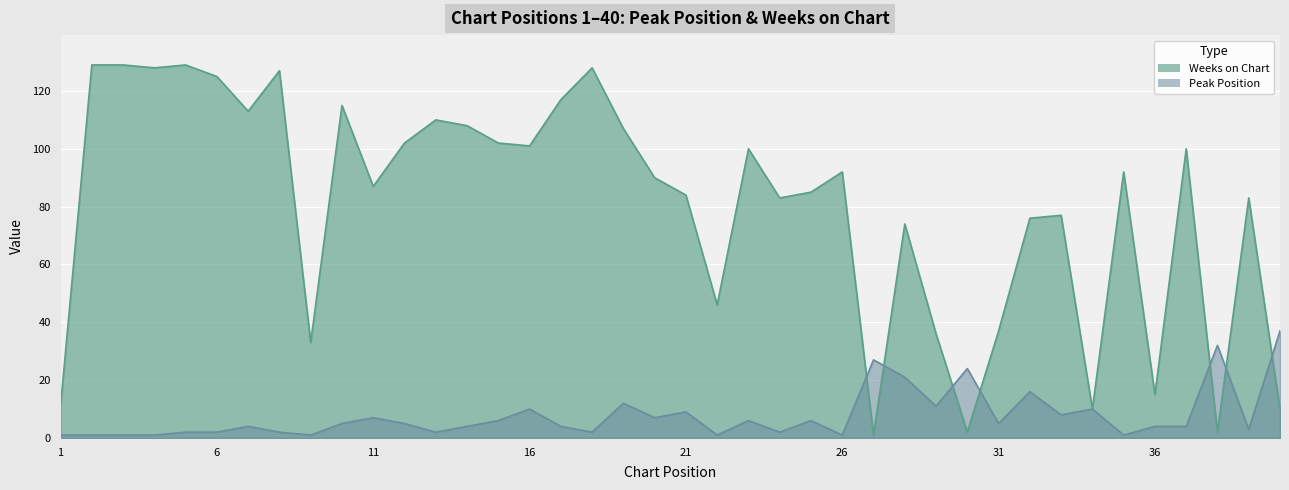

How many interior local peaks does the Peak Position series have?

12